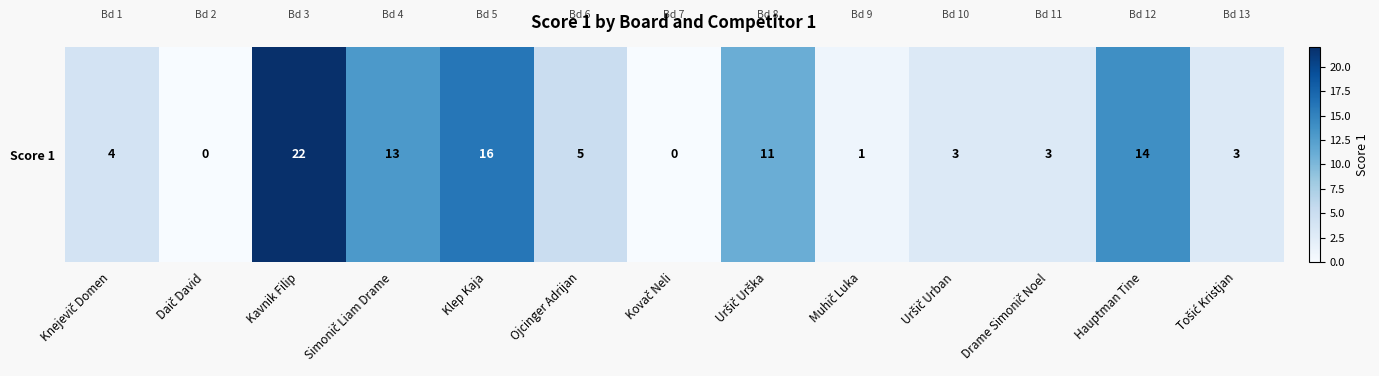

What is the maximum value shown in the chart?

22